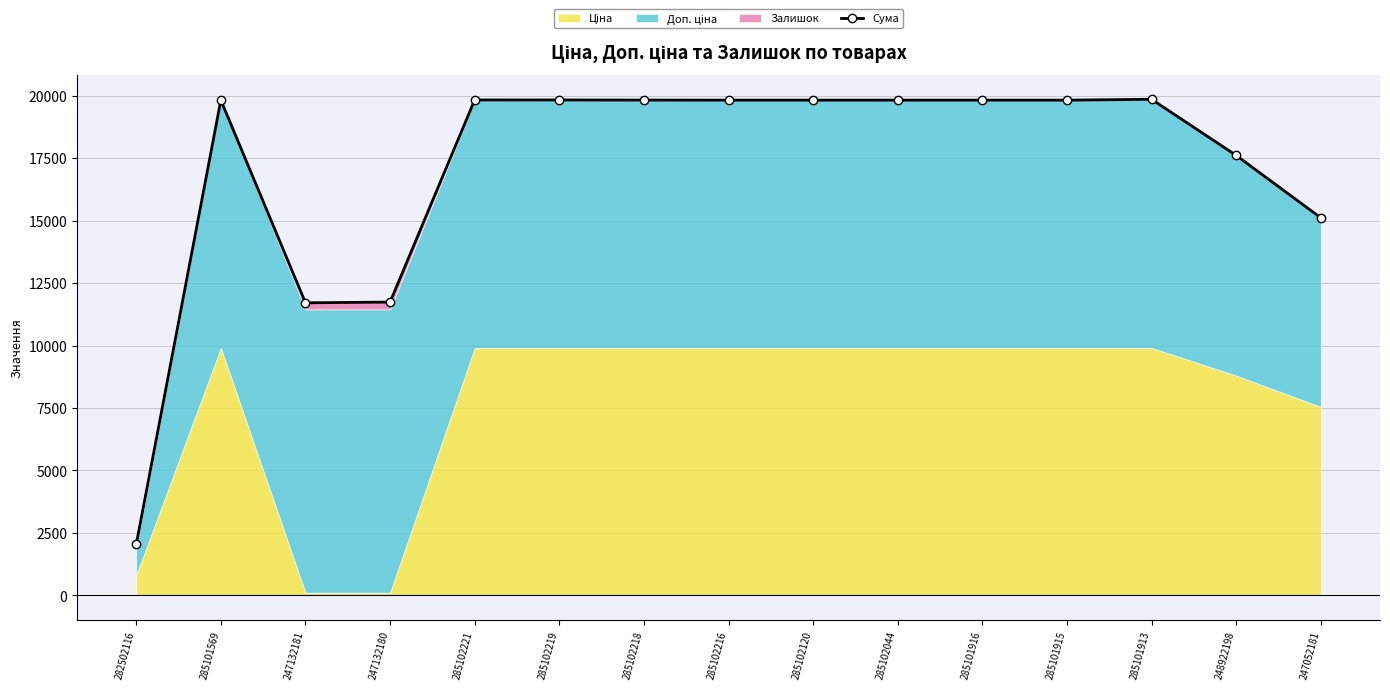

What is the maximum value shown in the chart?

19850.0